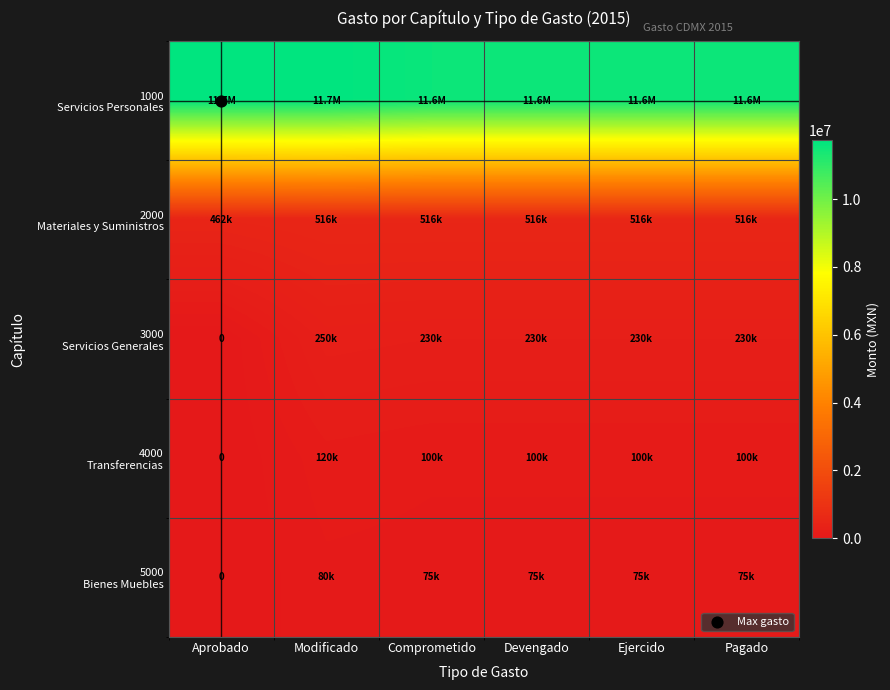

Count the number of data series in this chart.

5